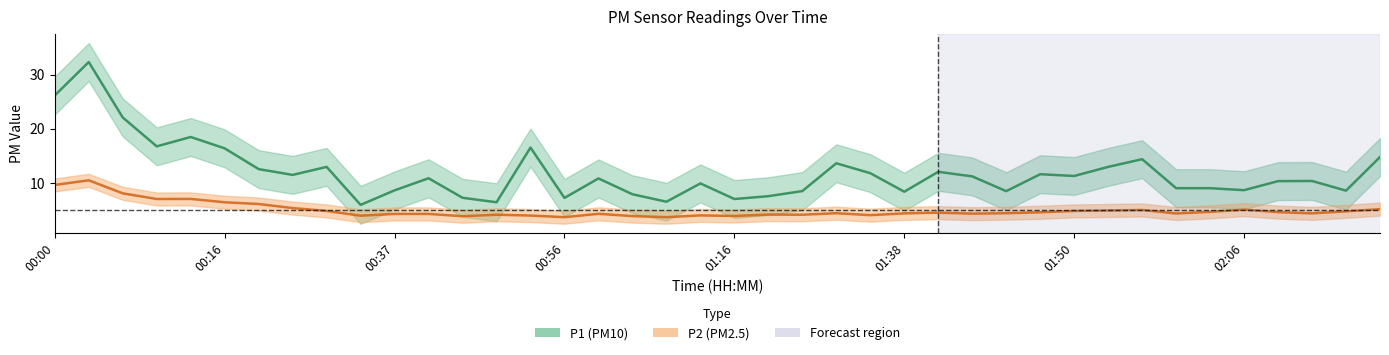

How many interior local valleys does the P2 series have?

11